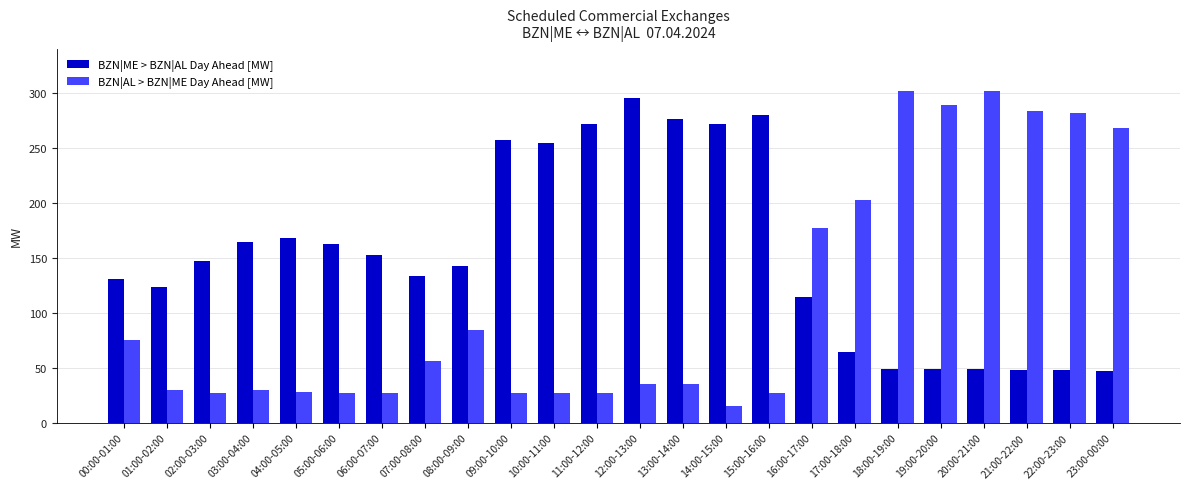

How many values in the BZN|AL > BZN|ME Day Ahead [MW] series are below 35?

11